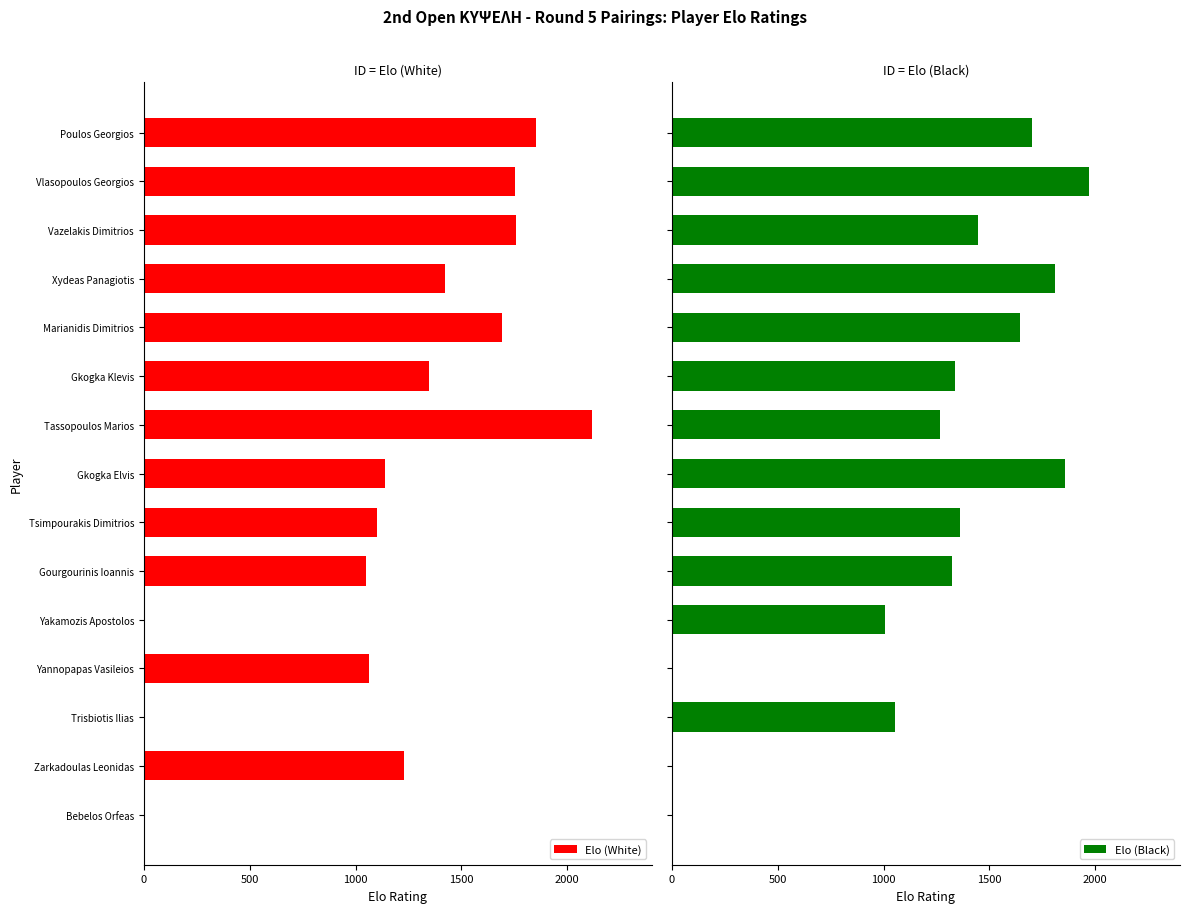

What is the sum of the Elo (White) values at Gkogka Elvis and Yannopapas Vasileios?

2205